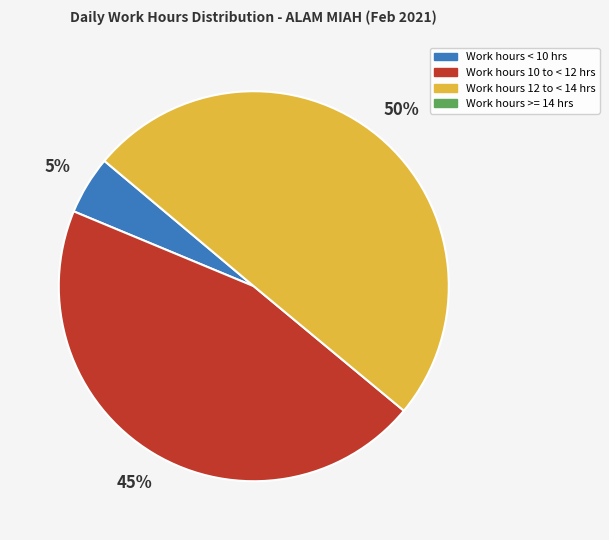

To the nearest percent, what is the average slice percentage?

33%